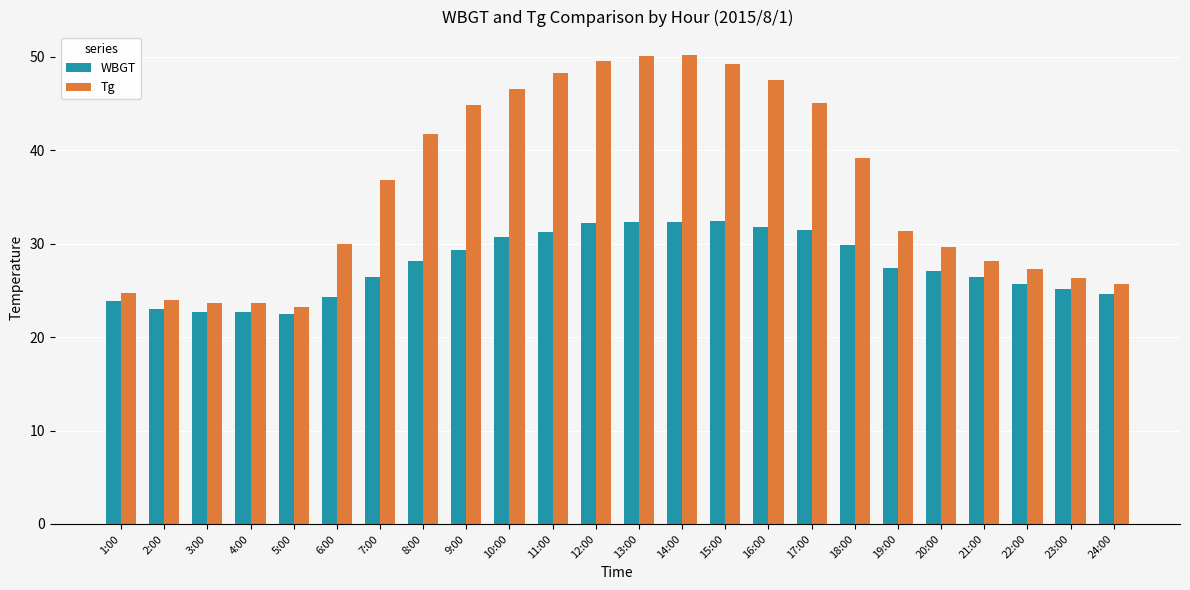

True or false: Tg has a value of 24.0 at 2:00.

True